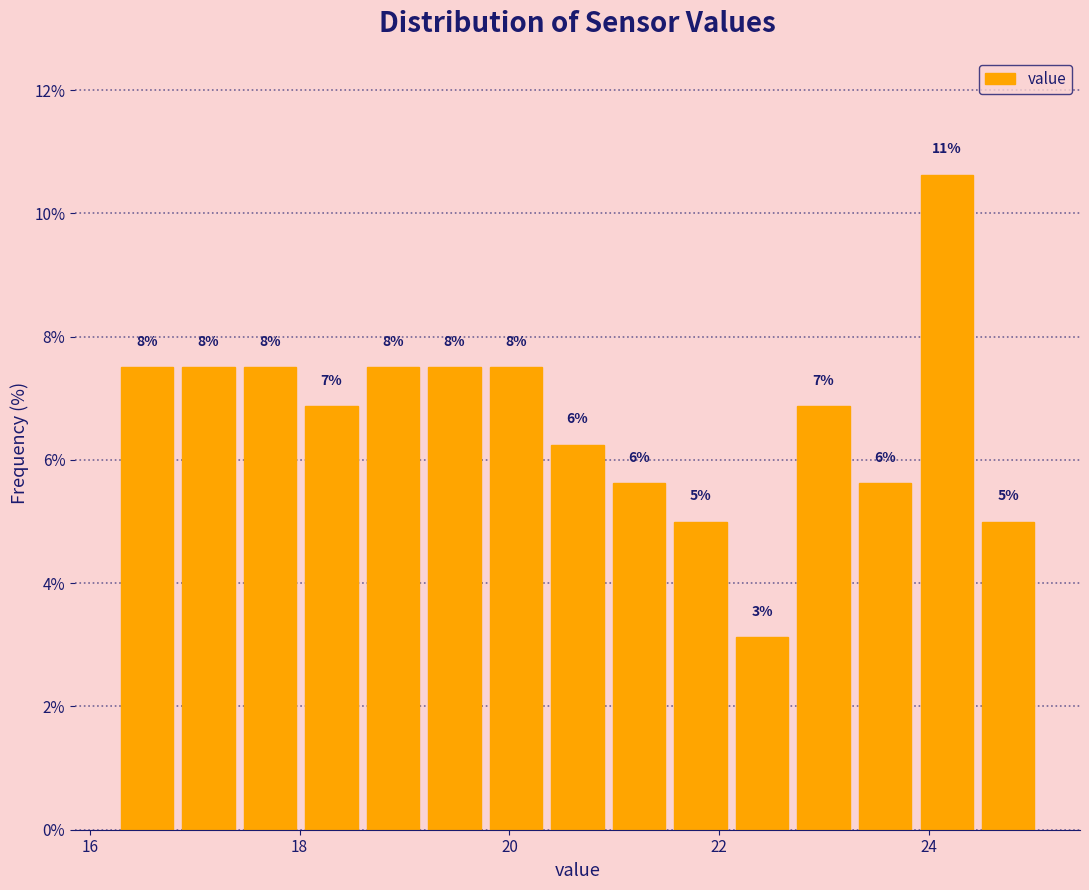

Read against the x-axis, roughly where is the centre of the tallest bar?

24.2